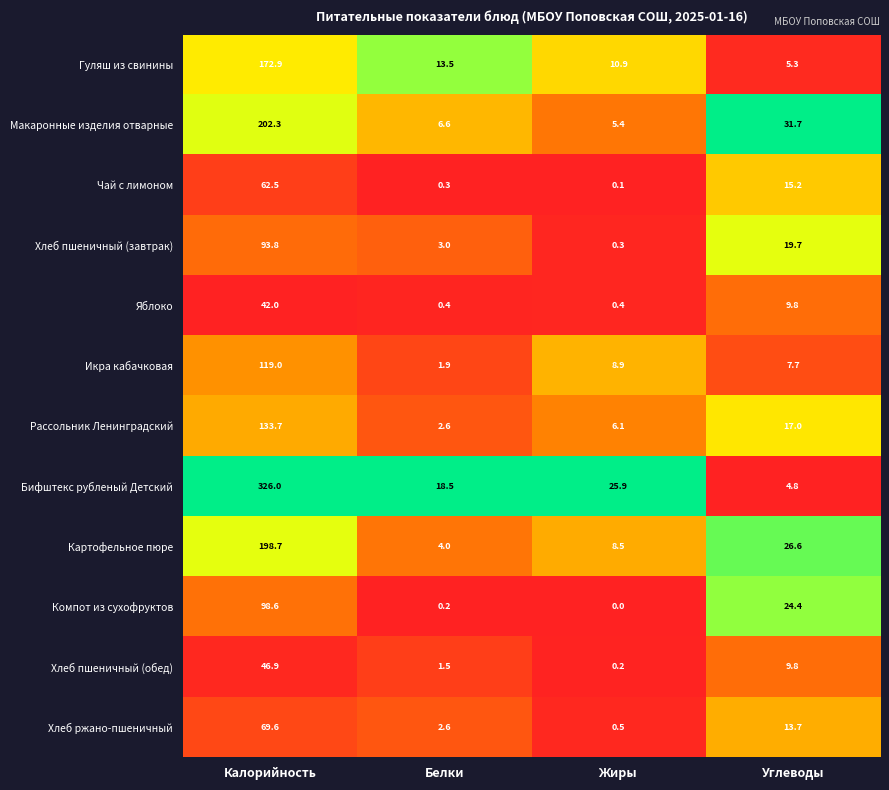

How many values in the Икра кабачковая series are below 8?

2